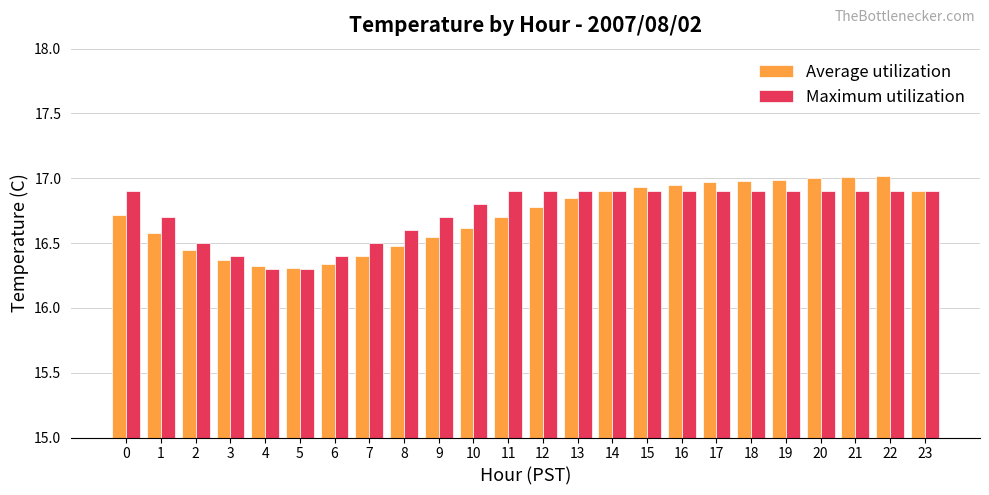

List the series in order of their peak value, highest first.

Average utilization, Maximum utilization